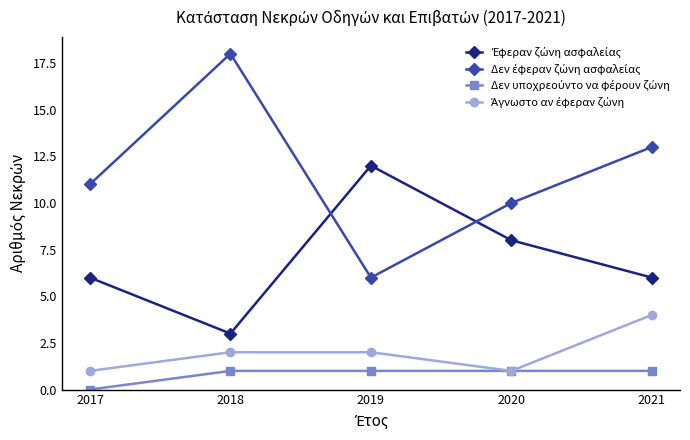

What is the difference between the highest and lowest values at 2018?

17